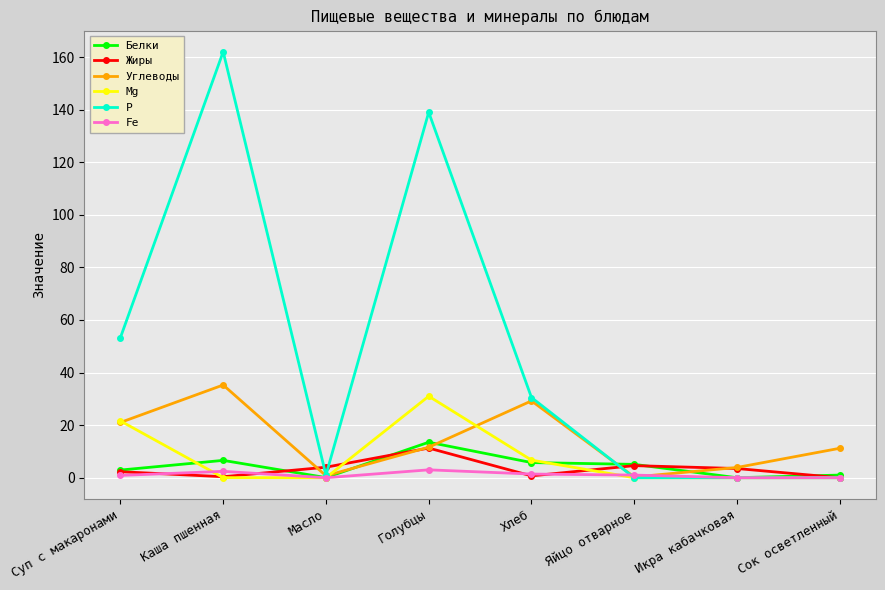

What is the highest value of the Р series?

162.0